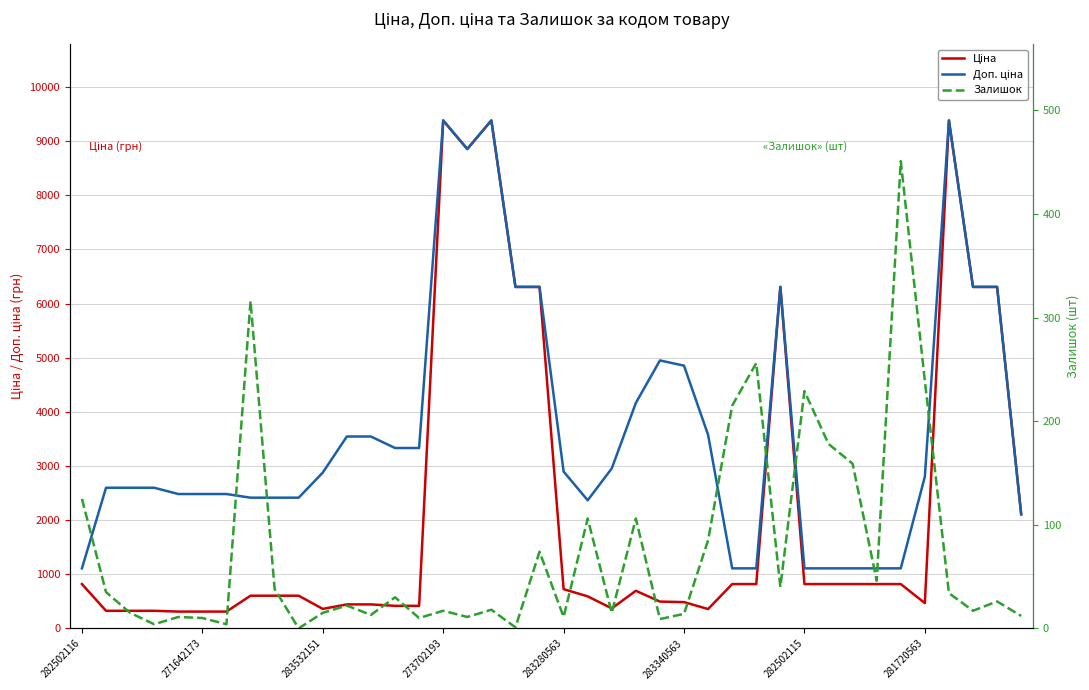

Does the chart have visible grid lines?

Yes